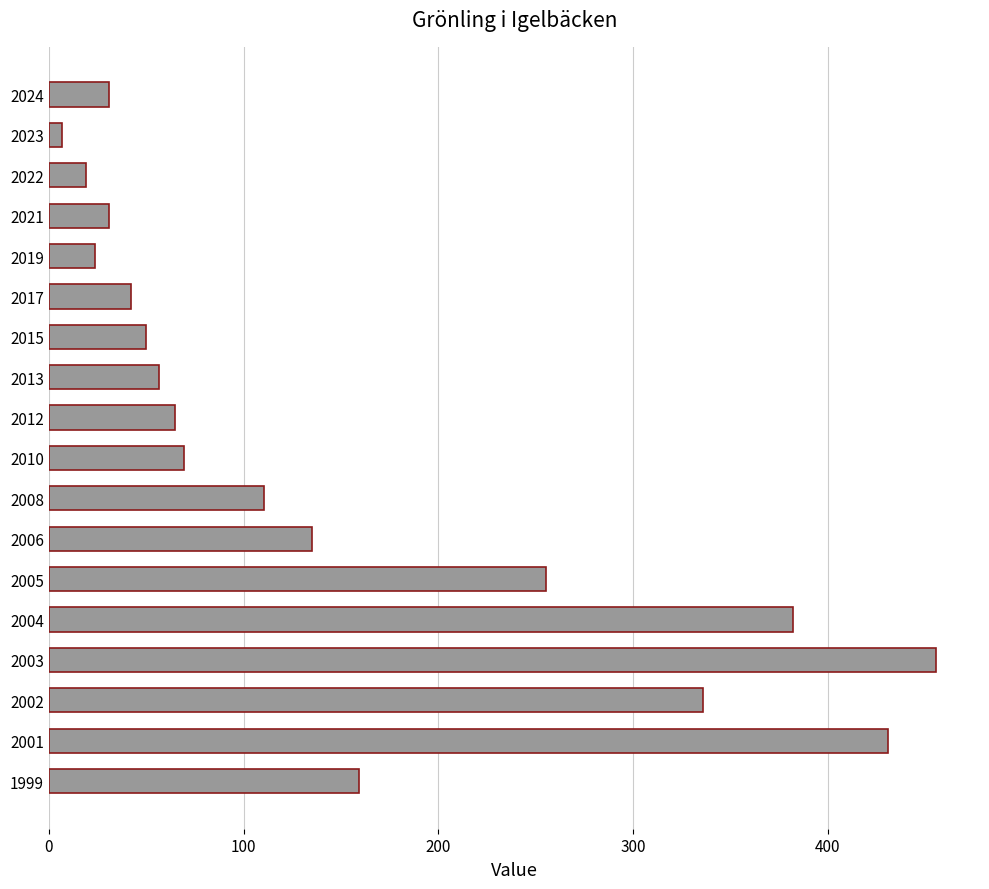

Which category has the highest value across all series?

2003